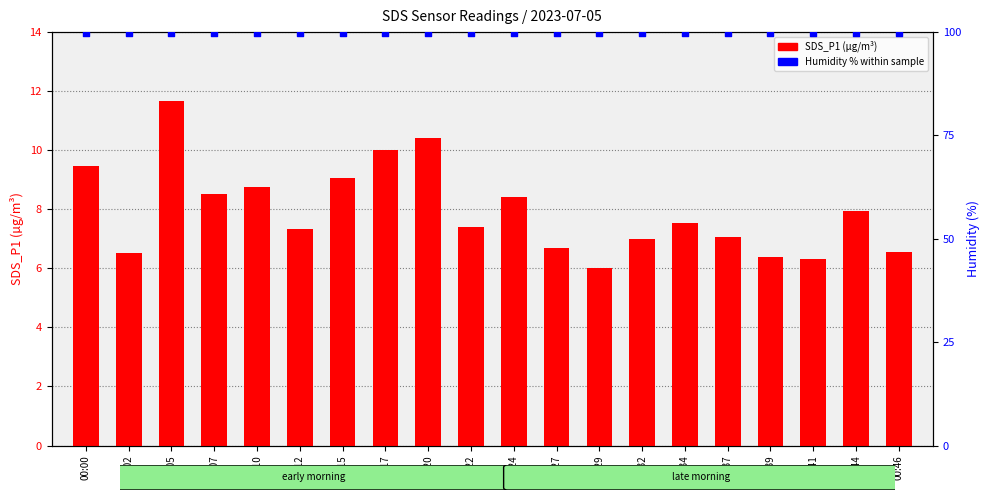

At how many categories does at least one series exceed 10?

20